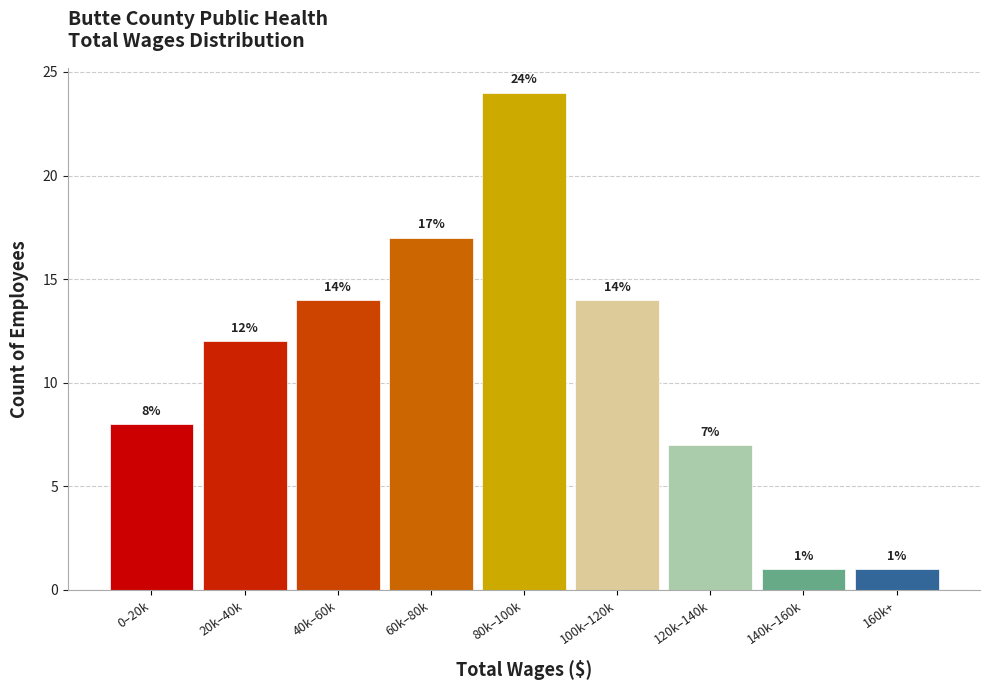

Reading left to right, transcribe all the data shown in this chart.

0–20k=8	20k–40k=12	40k–60k=14	60k–80k=17	80k–100k=24	100k–120k=14	120k–140k=7	140k–160k=1	160k+=1